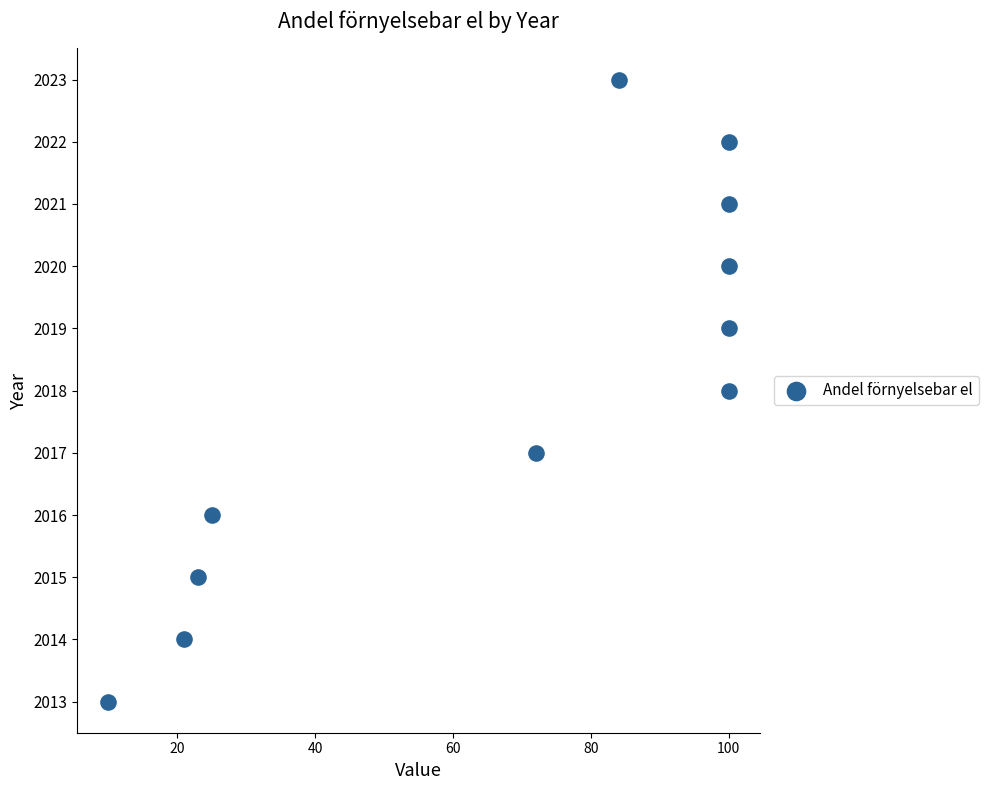

What is the range of X values (max minus min)?

90